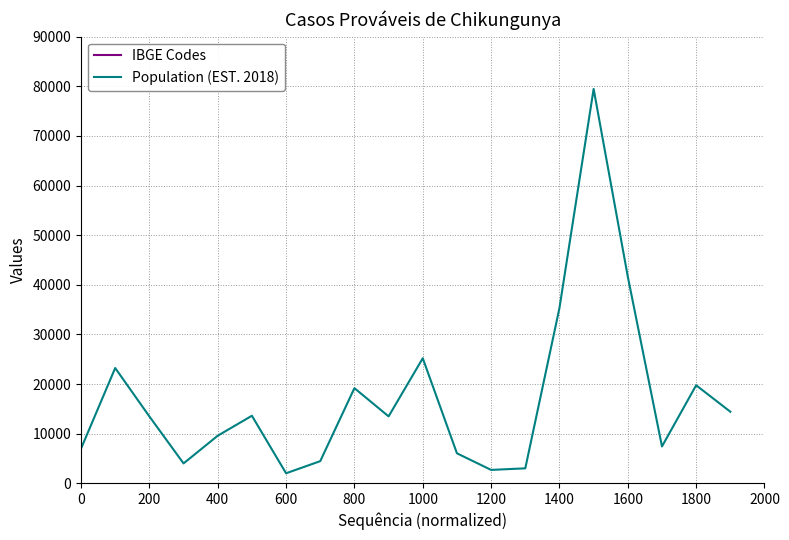

The value of Population (EST. 2018) at 1800 is 19745. True or false?

True